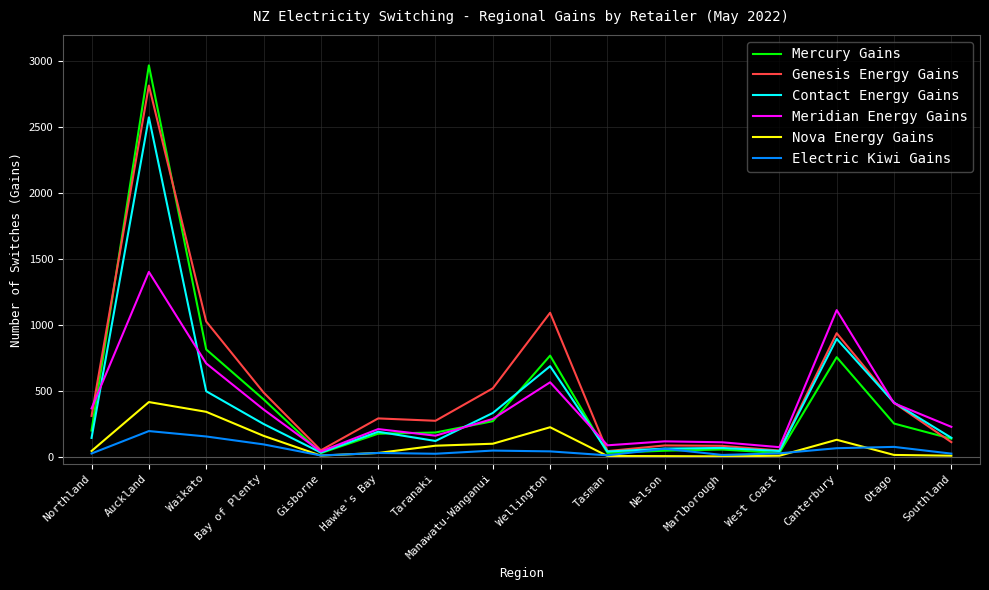

What is the average value of the Electric Kiwi Gains series?

57